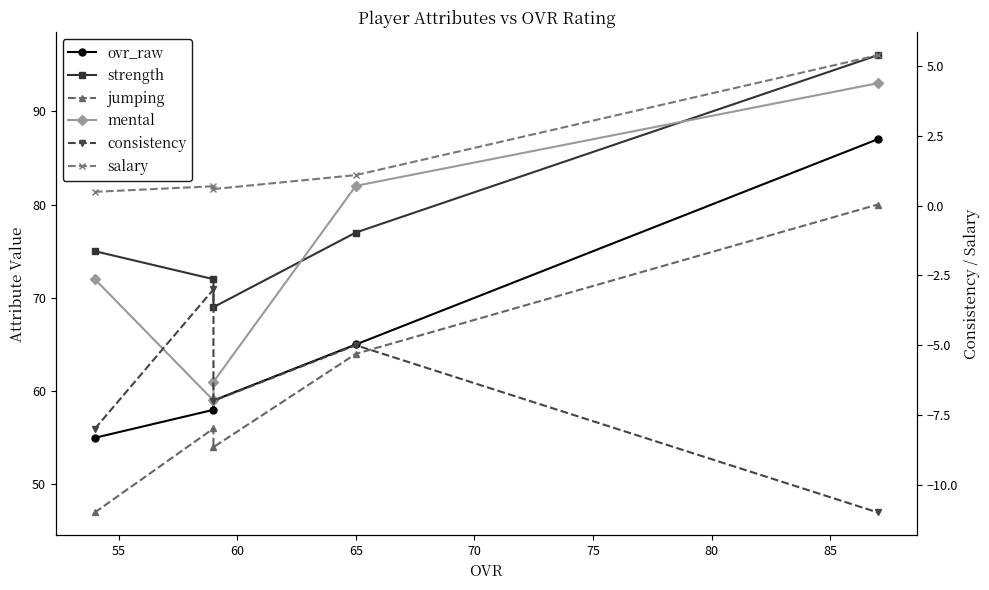

Does the chart display data point markers on the line(s)?

Yes